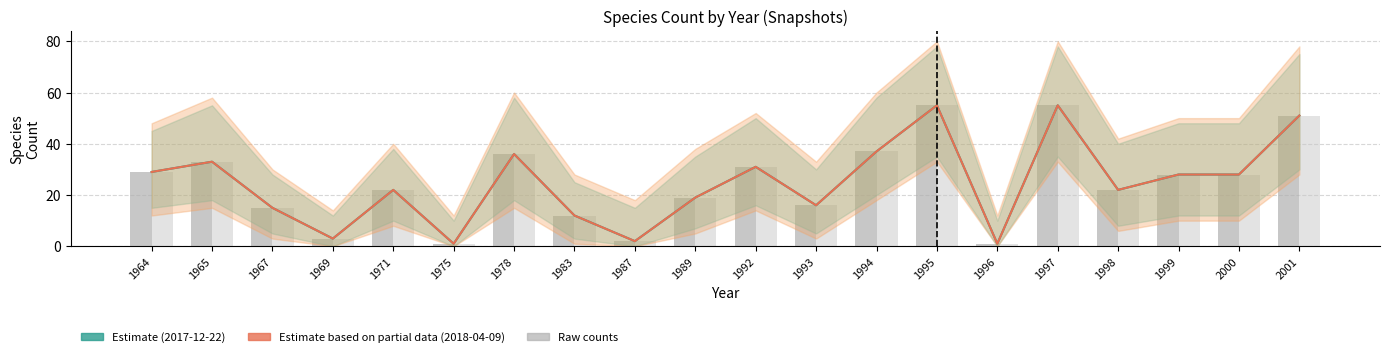

What is the value of the Estimate 2017 bar at the 11th from the left?

31